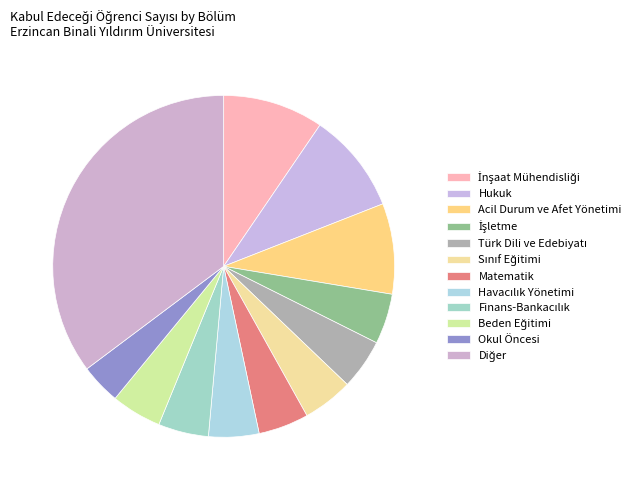

How many segments does this pie chart have?

12